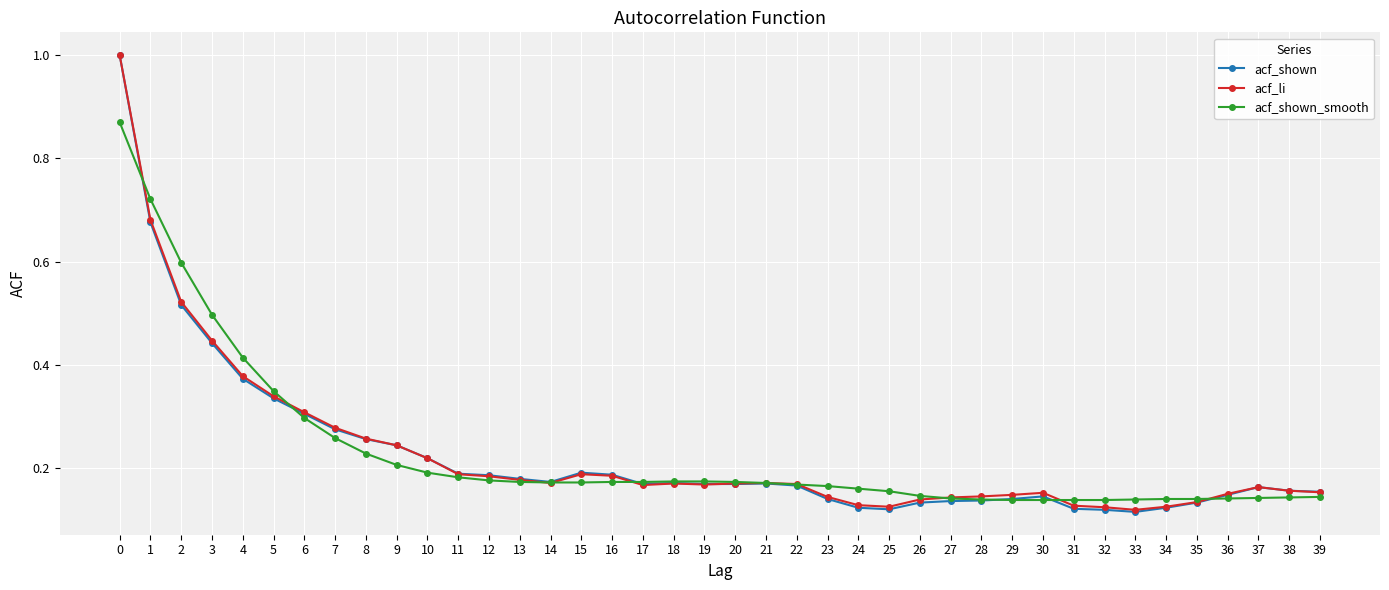

What is the difference between the second highest and minimum values in the acf_li series?

0.6